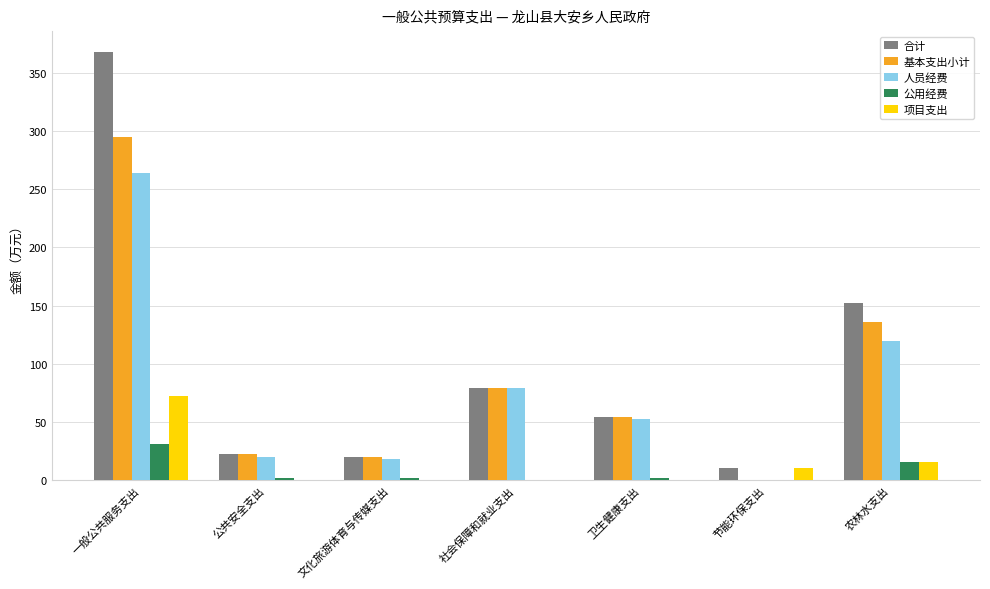

The value of 基本支出小计 at 社会保障和就业支出 is 126.4. True or false?

False